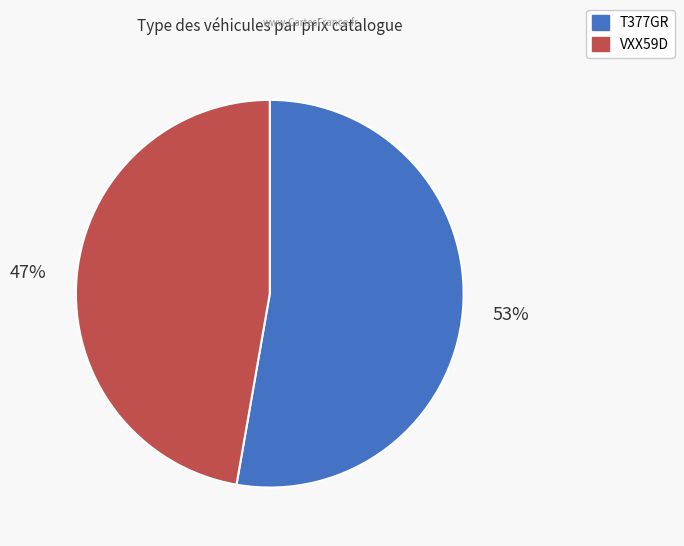

Does VXX59D represent more than half of the total?

No